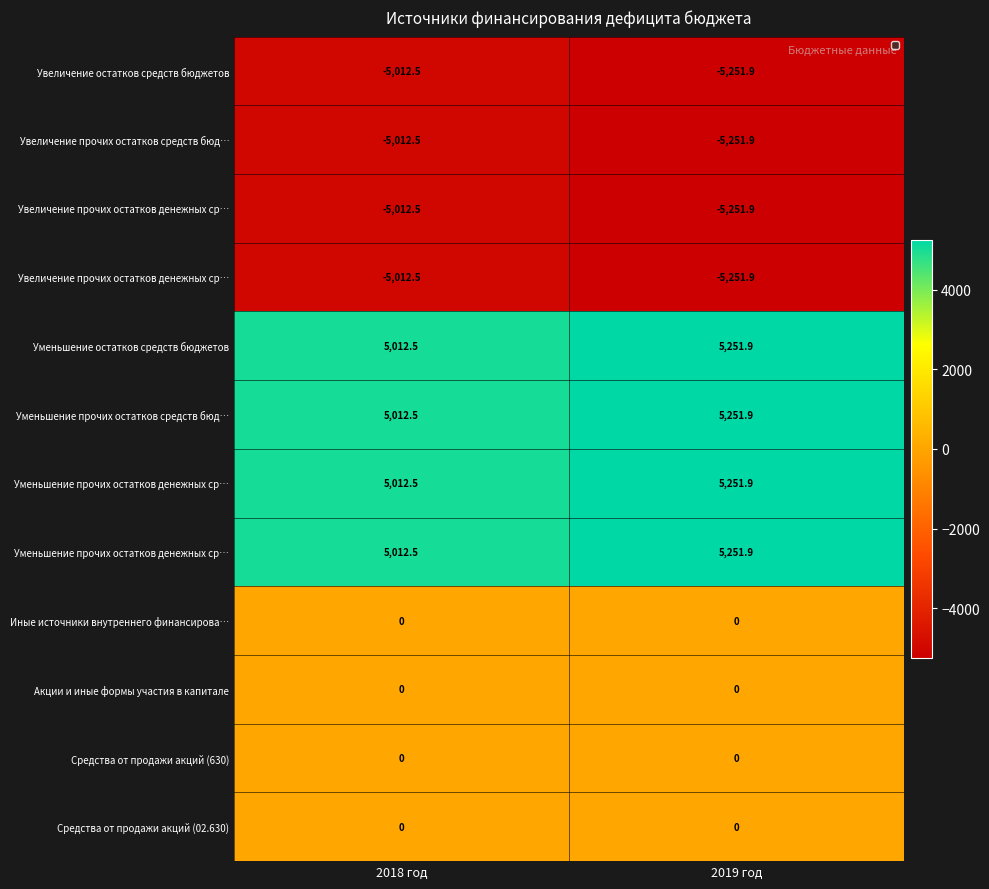

At how many categories does at least one series exceed 318?

2